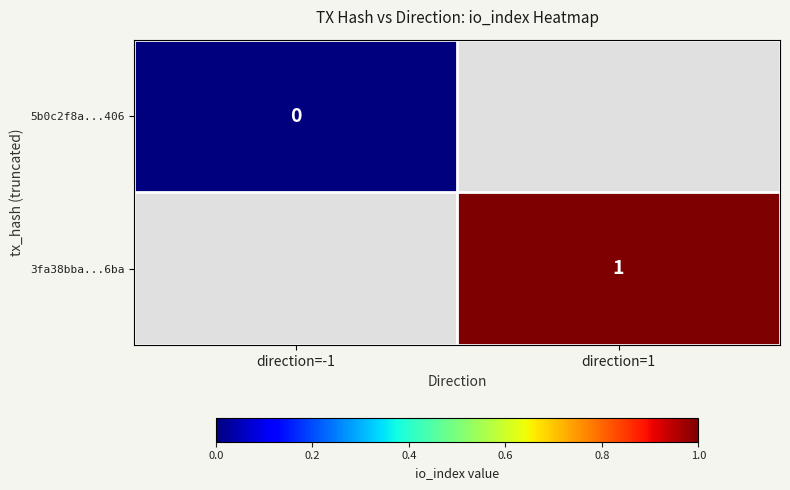

Is it true that 3fa38bba...6ba equals 1 at direction=1?

True